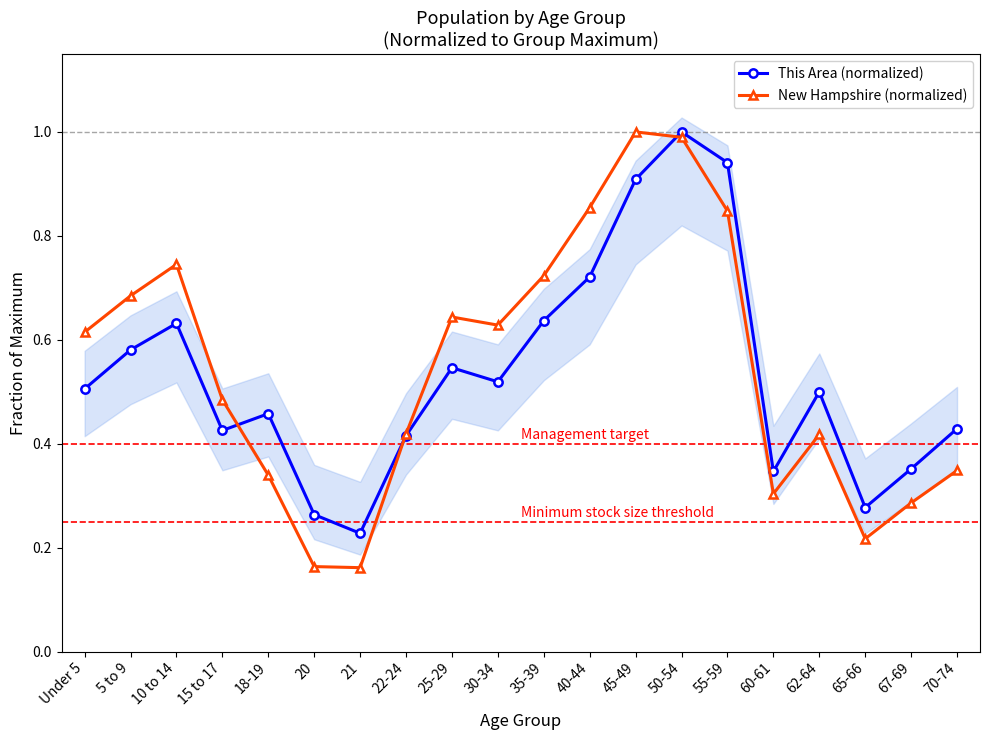

Rank the series by their maximum value, from highest to lowest.

This Area (normalized), New Hampshire (normalized)